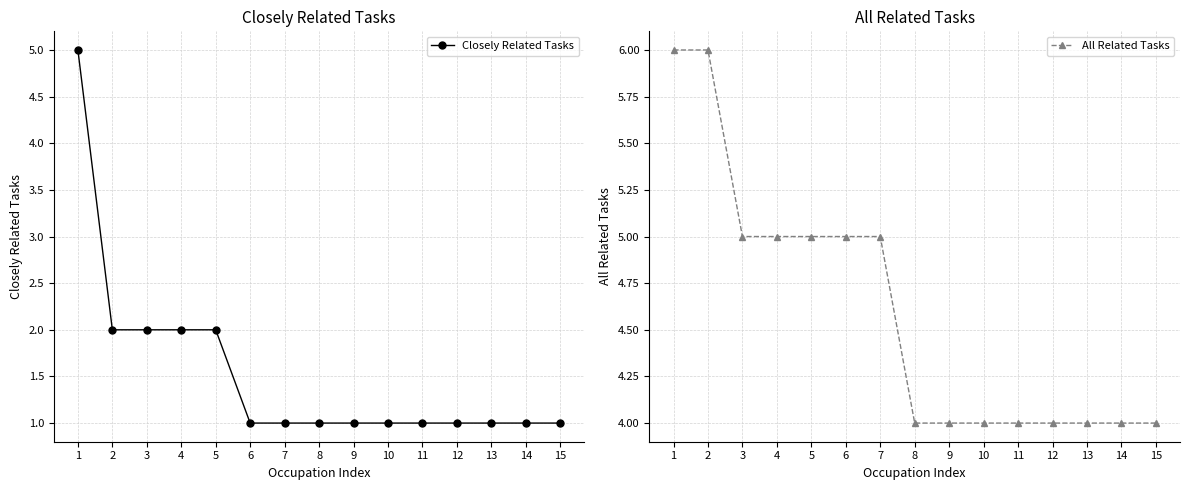

Reading left to right, extract all data points from this chart.

Closely Related Tasks: 1=5	2=2	3=2	4=2	5=2	6=1	7=1	8=1	9=1	10=1	11=1	12=1	13=1	14=1	15=1
All Related Tasks: 1=6	2=6	3=5	4=5	5=5	6=5	7=5	8=4	9=4	10=4	11=4	12=4	13=4	14=4	15=4